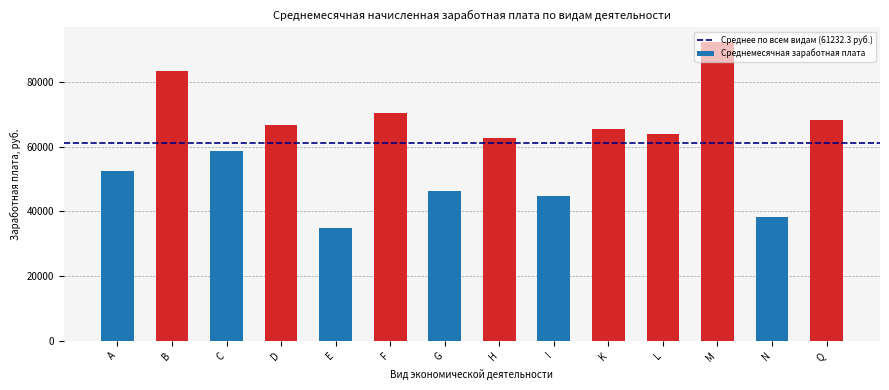

What is the smallest value displayed?

34898.6